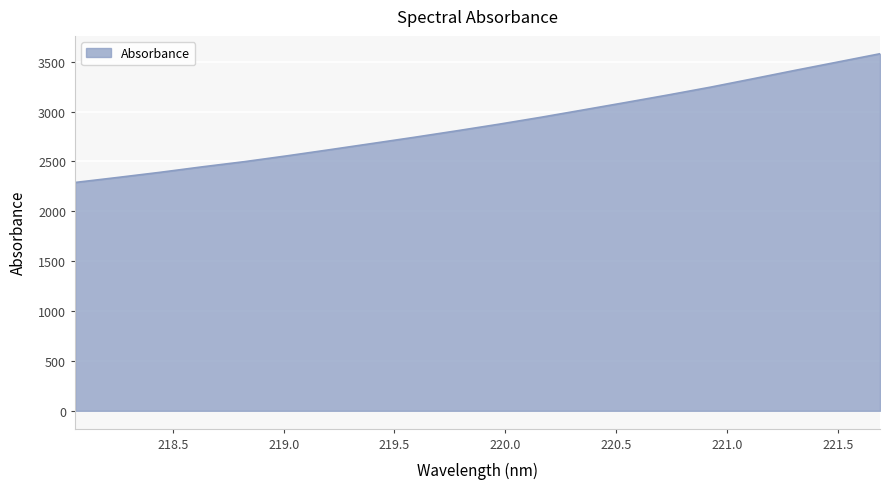

What is the greatest value displayed?

3580.0